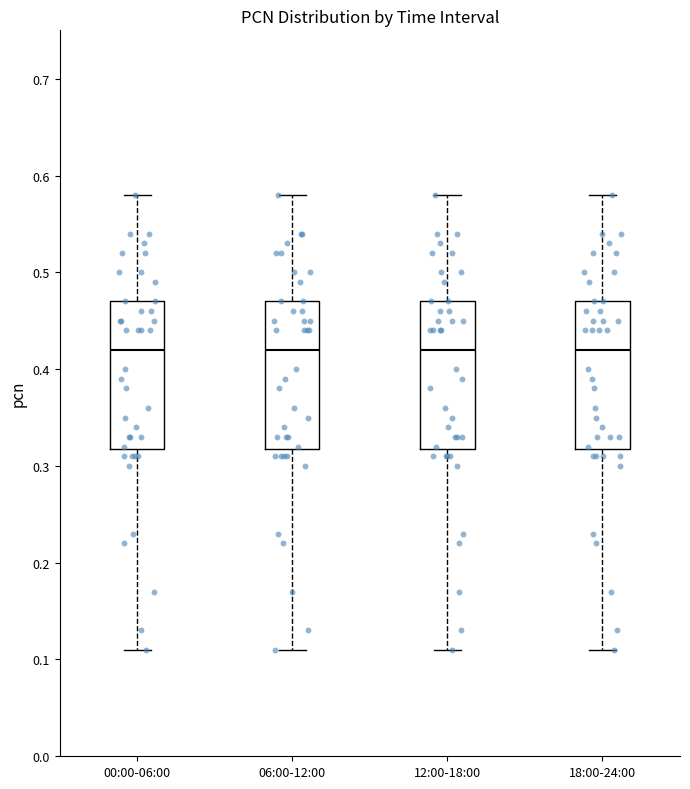

Reading left to right, transcribe this box plot: for each box, give where its median line is, the range the box spans, and where its two whiskers end, as read against the y-axis. The values are not printed on the chart, so give them approximately, as read against the axis.

00:00-06:00: median 0.42, box 0.32 to 0.47, whiskers 0.11 to 0.58
06:00-12:00: median 0.42, box 0.32 to 0.47, whiskers 0.11 to 0.58
12:00-18:00: median 0.42, box 0.32 to 0.47, whiskers 0.11 to 0.58
18:00-24:00: median 0.42, box 0.32 to 0.47, whiskers 0.11 to 0.58